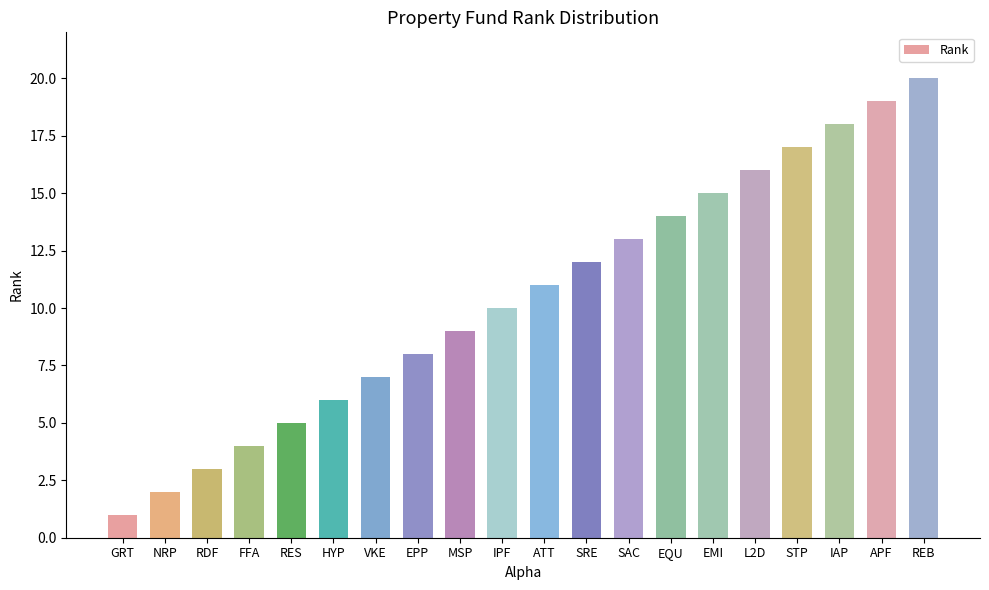

What position from the right is REB?

1